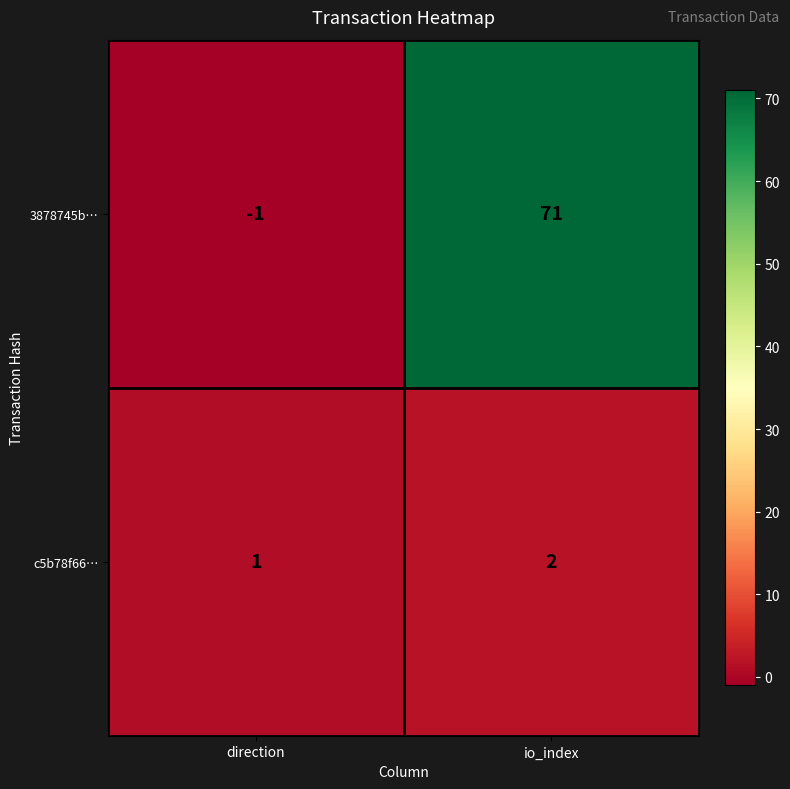

What is the total value across all series at io_index?

73